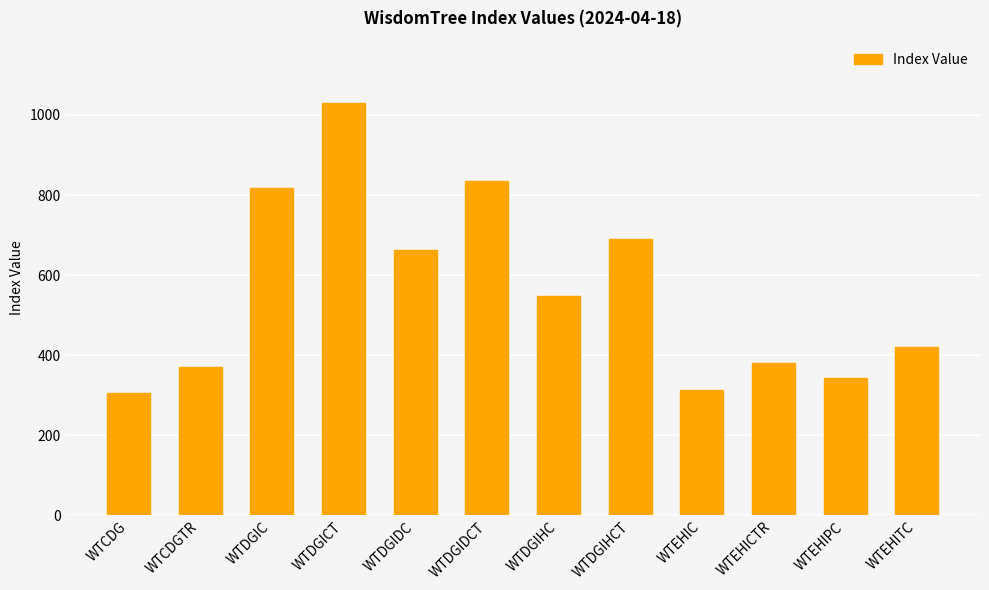

What is the sum of the values at WTEHIC and WTEHIPC?

656.4